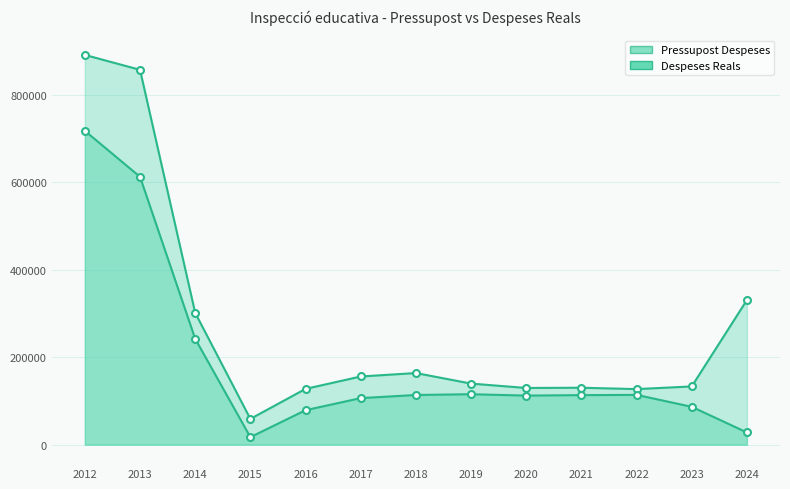

Reading right to left, extract all data points from this chart.

Pressupost Despeses: 330461.0	133074.0	126959.0	130094.0	129547.0	139563.0	163662.0	155770.0	127449.0	58860.0	301275.0	856687.0	890771.0
Despeses Reals: 27884.2	86476.9	113780.6	113215.7	112135.0	115264.9	113501.9	106367.5	78783.6	17134.7	241892.8	612180.5	717225.4